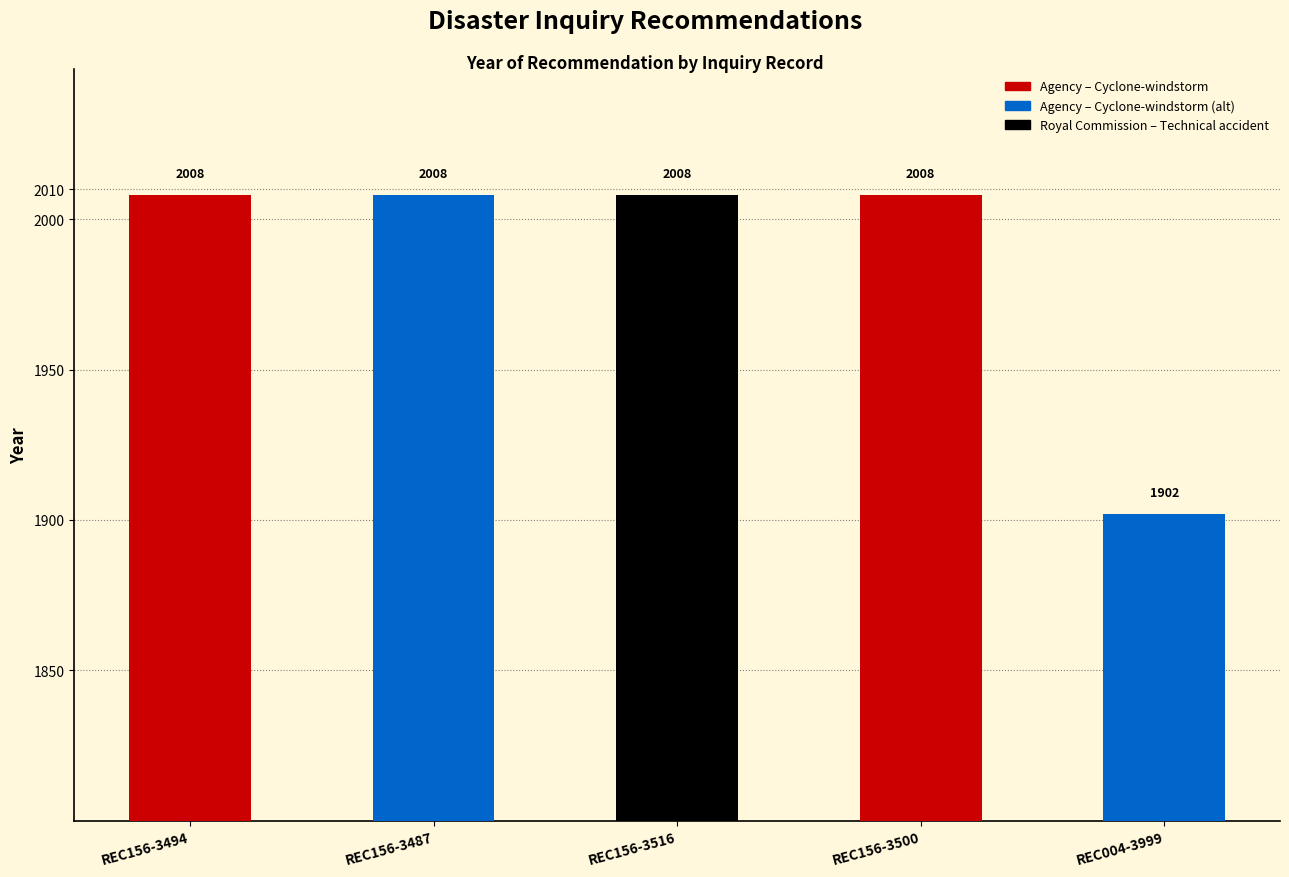

Reading left to right, what are all the values shown in this chart?

2008	2008	2008	2008	1902